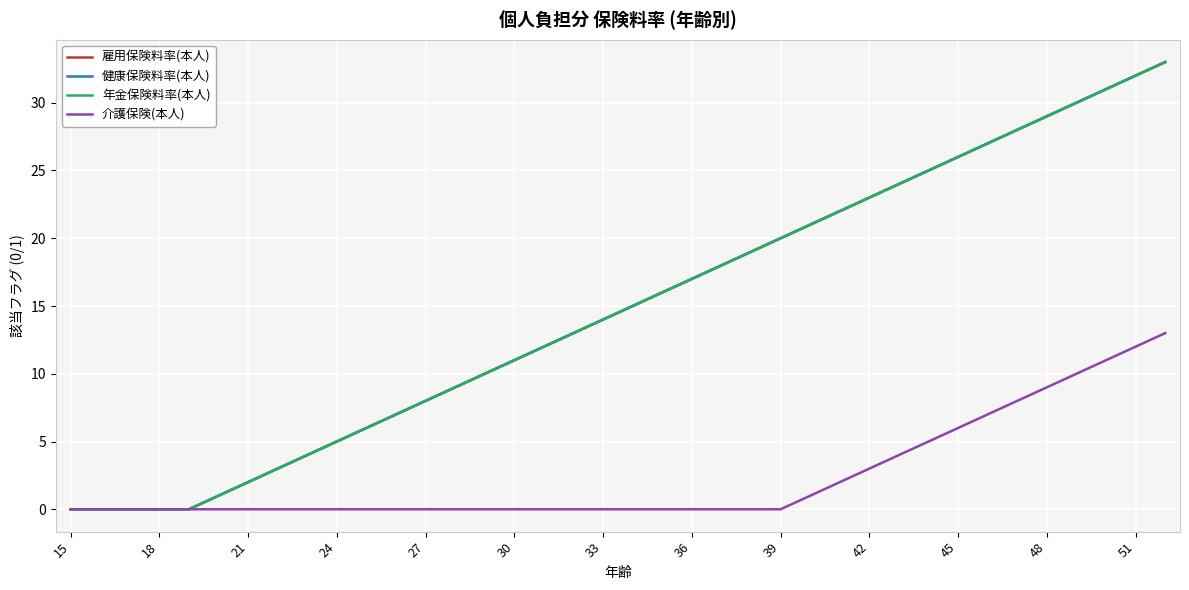

Is this an area chart (filled region under the line)?

No